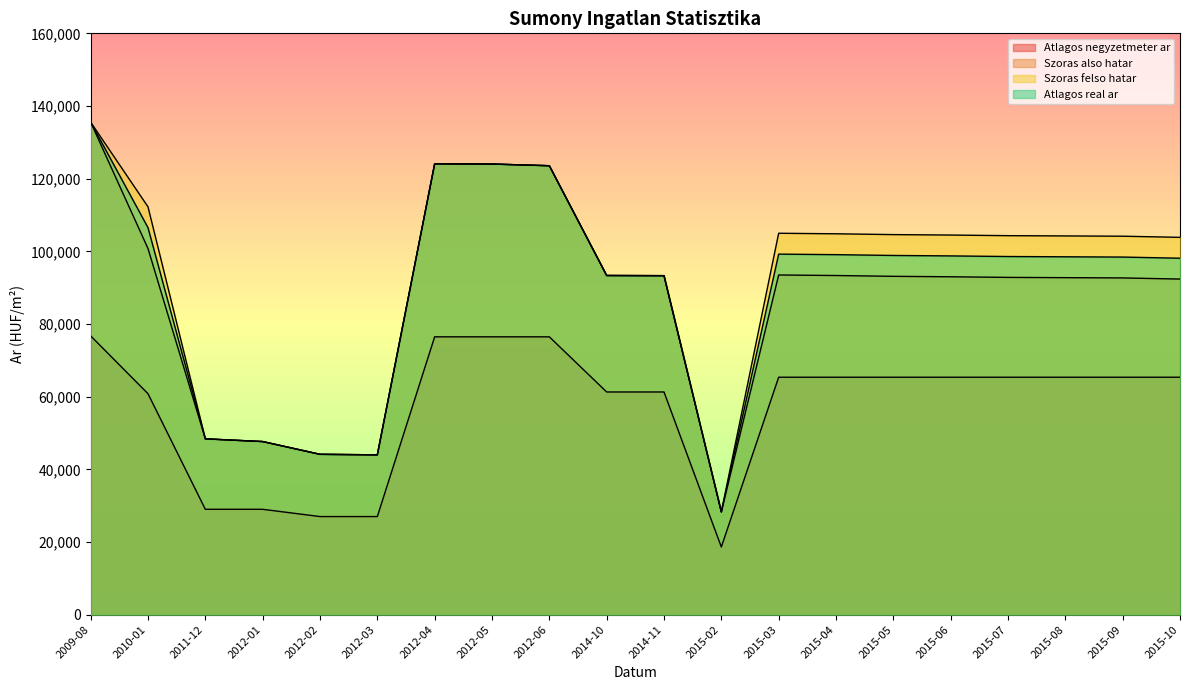

What is the label of the 6th point from the right?

2015-05